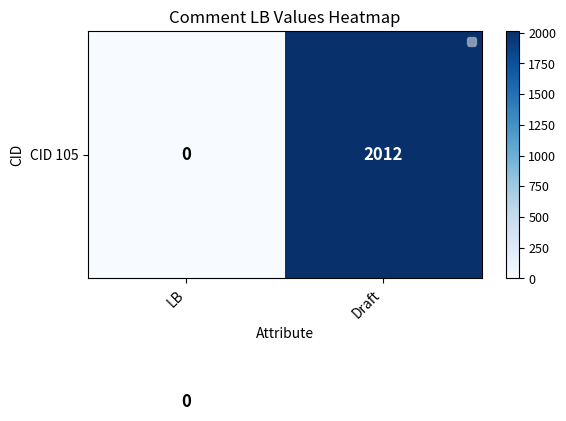

At which category does the chart reach its peak across all series?

Draft